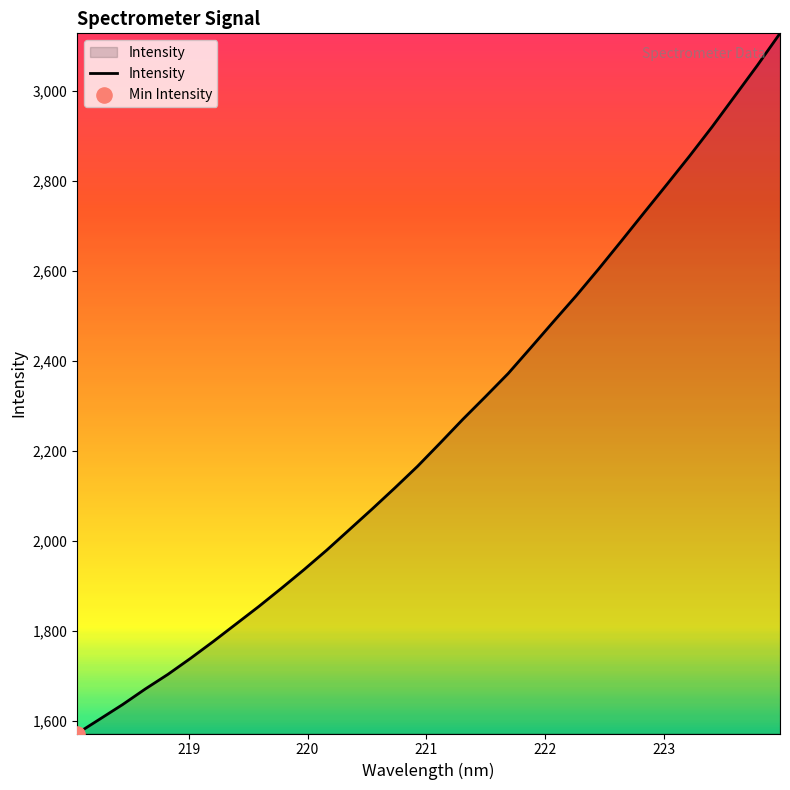

What is the greatest value displayed?

3128.2